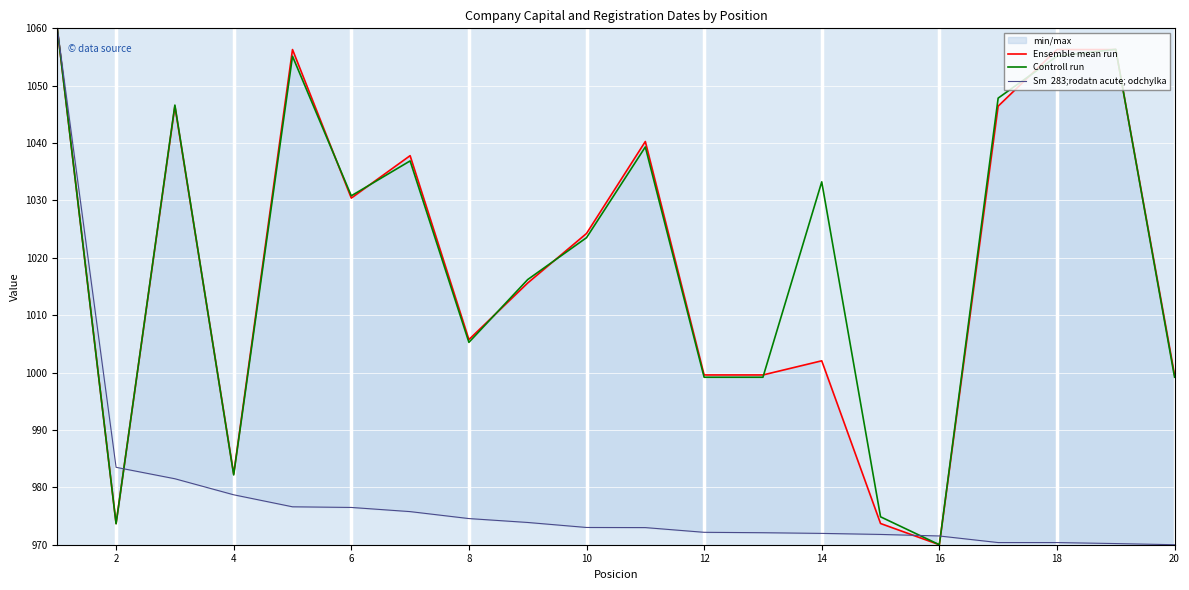

Which series has the largest total across all categories?

Controll run